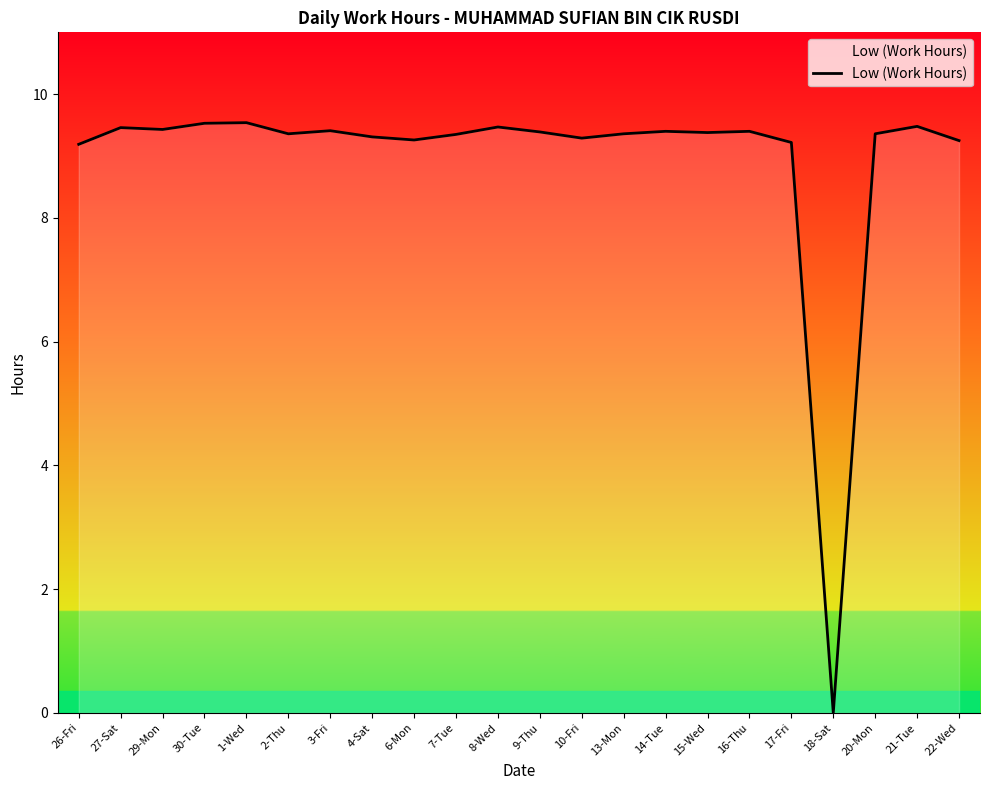

What position from the right is 2-Thu?

17